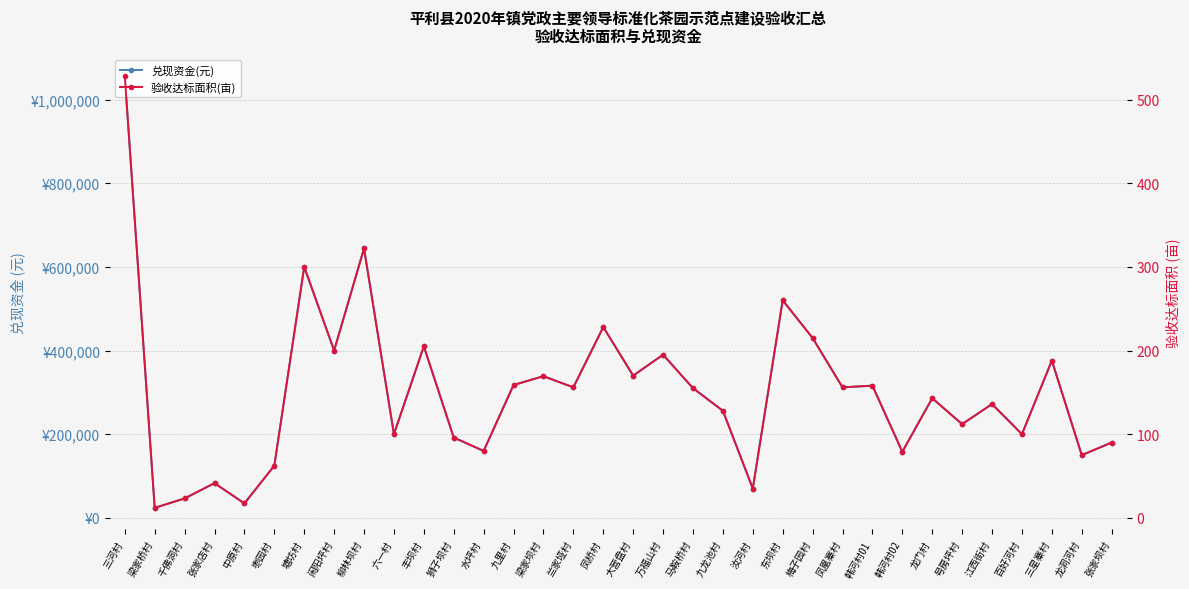

Is it true that 兑现资金(元) equals 24000.0 at 梁家桥村?

True